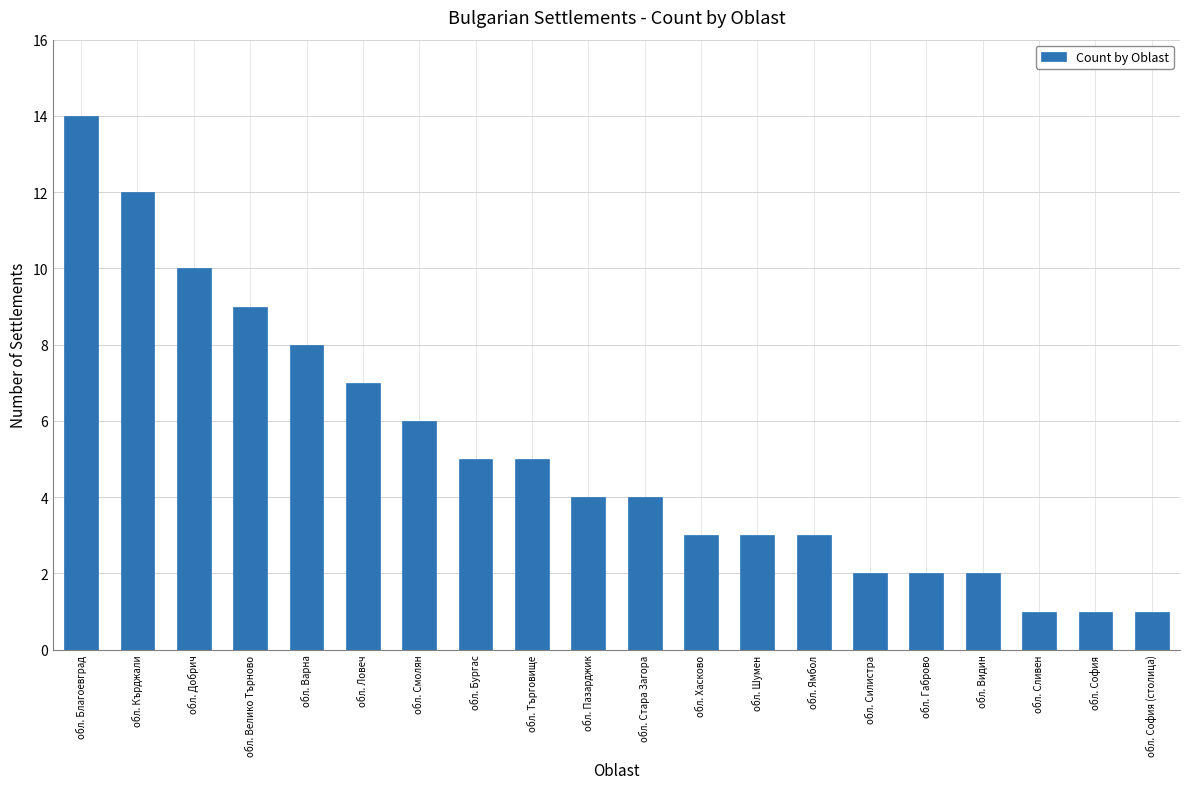

What value does the data have at обл. Пазарджик?

4